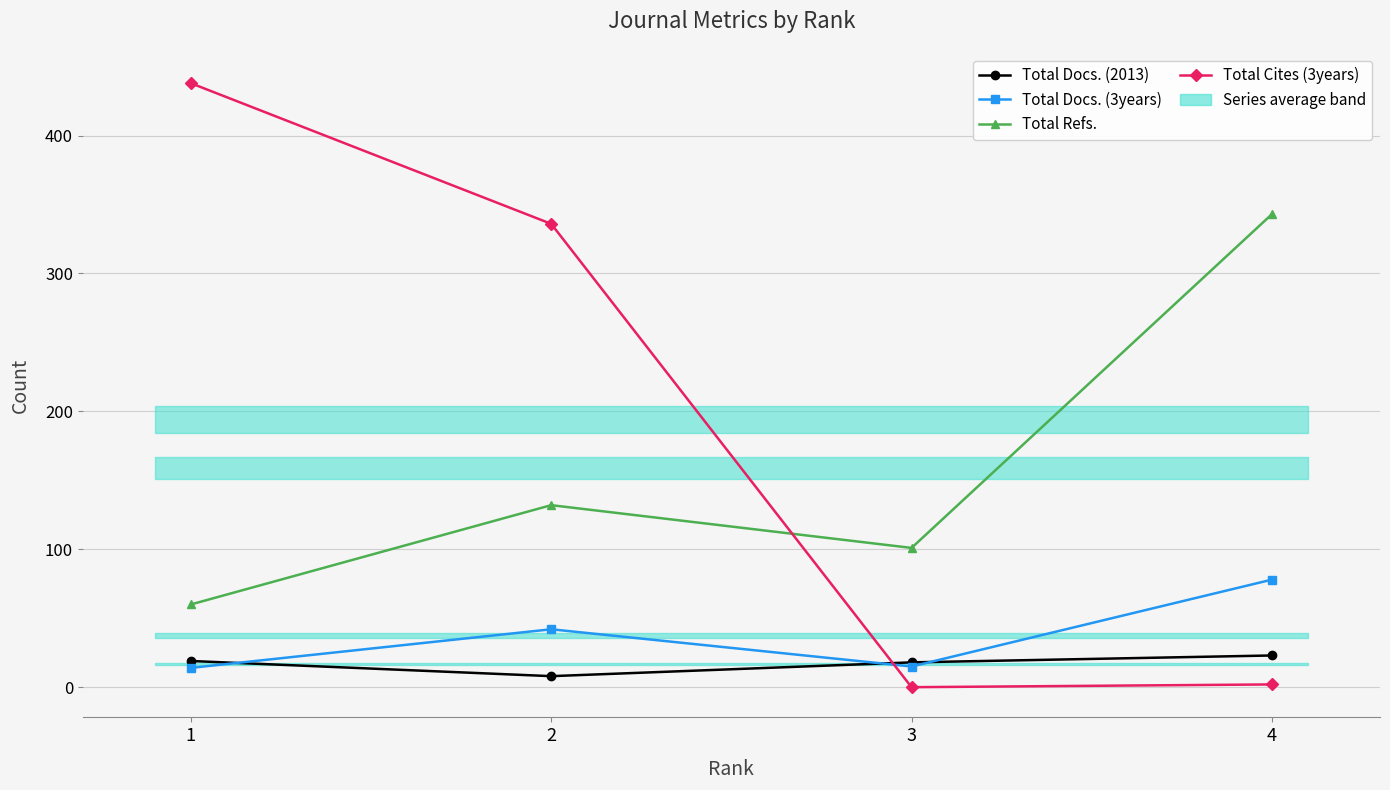

Which category has the highest value across all series?

1